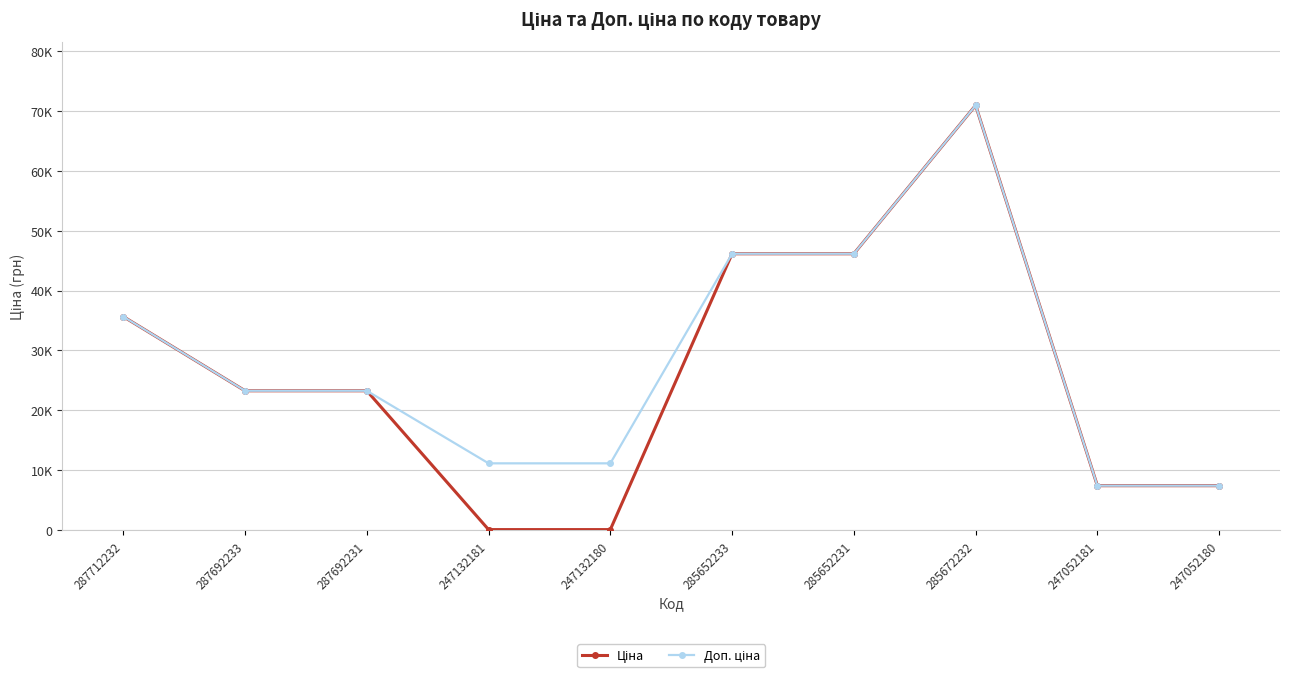

At how many categories does at least one series exceed 41920?

3